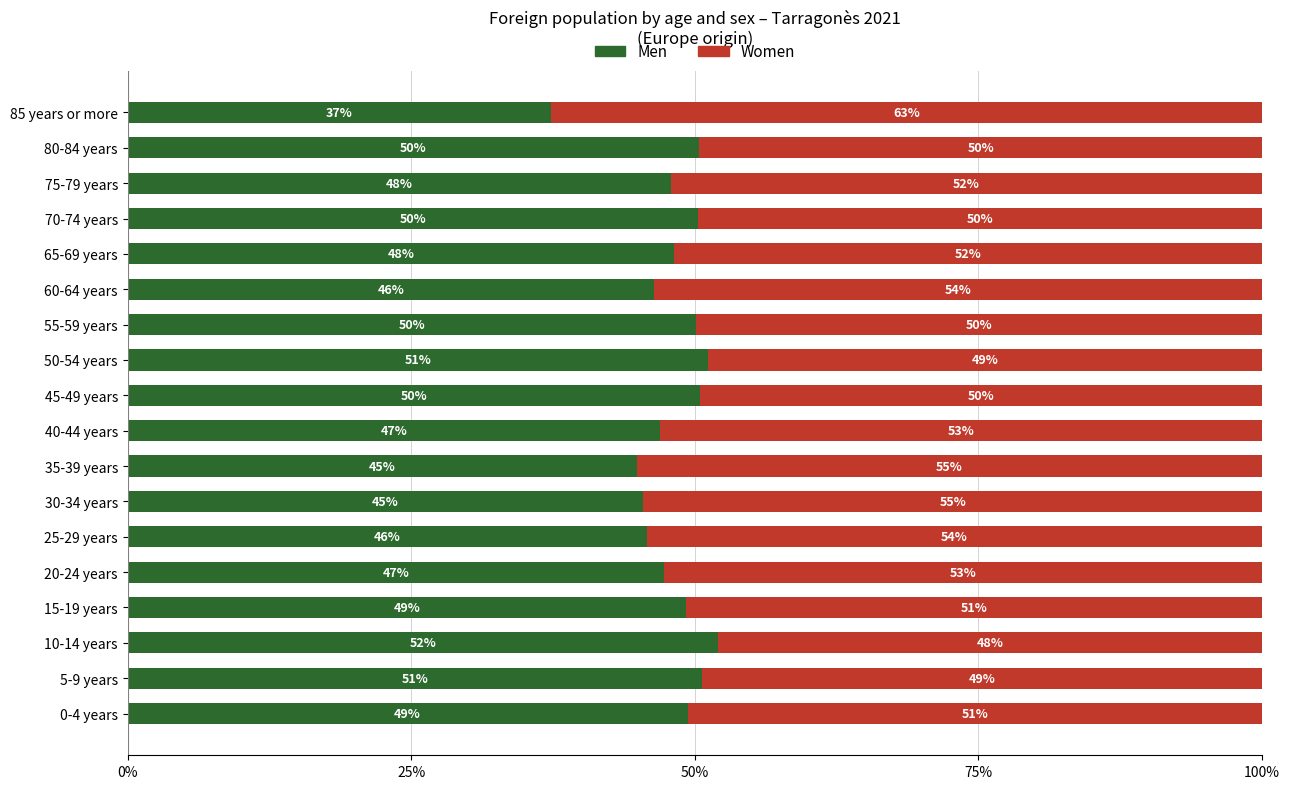

What is the lowest value of the Men series?

37.3